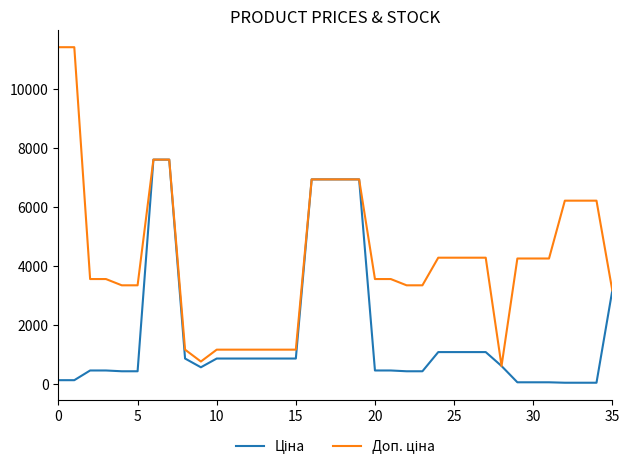

What is the greatest value displayed?

11410.0